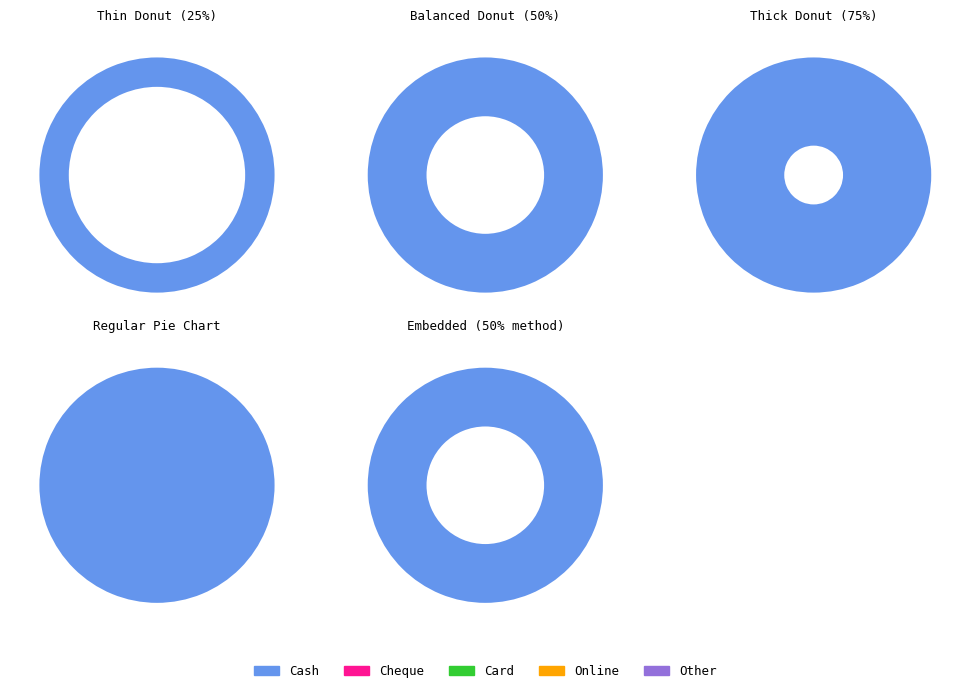

True or false: Card accounts for 8% of the total.

False